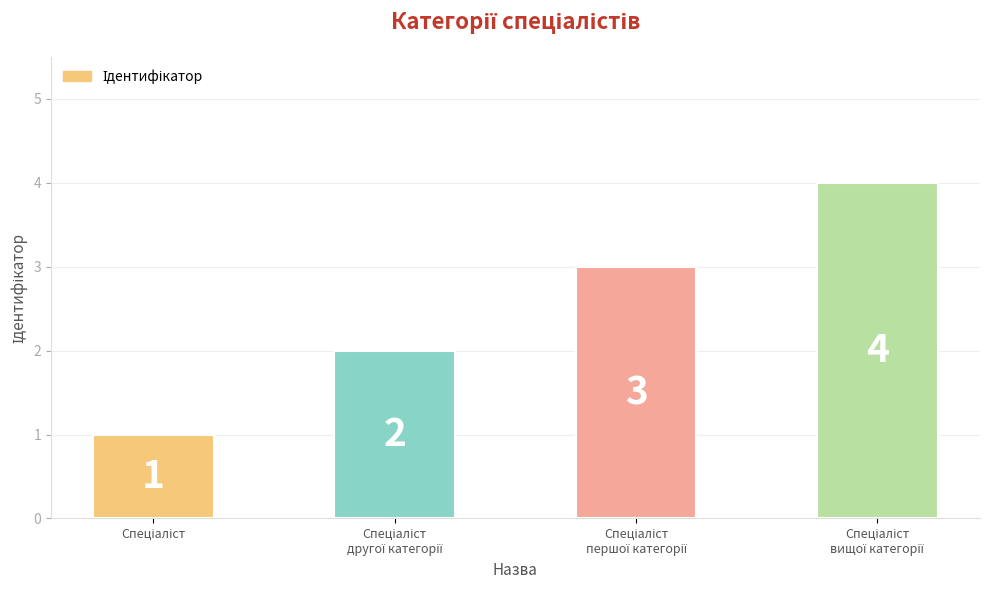

What is the value of the 2nd bar from the left?

2